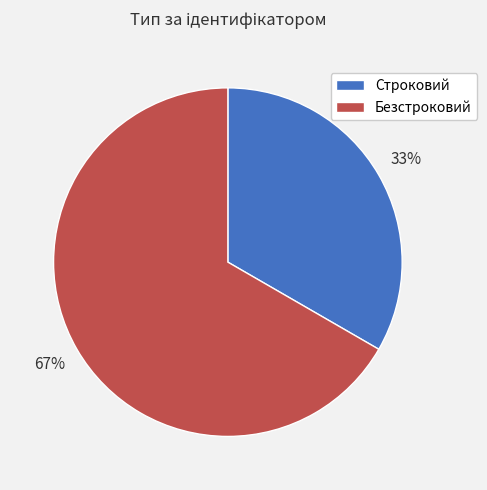

Which has a higher value, Безстроковий or Строковий?

Безстроковий